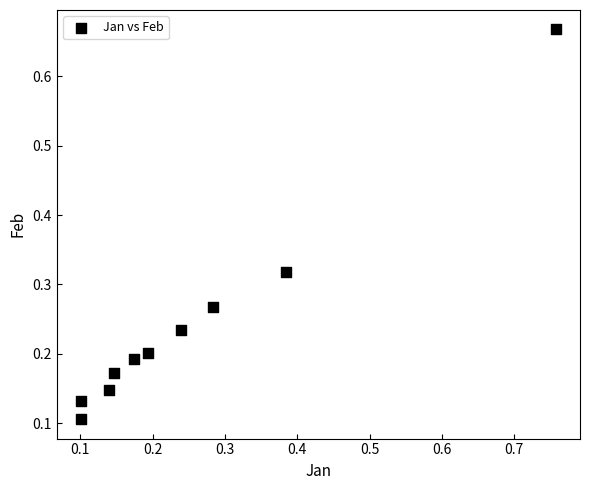

What is the range of Y values (max minus min)?

0.6